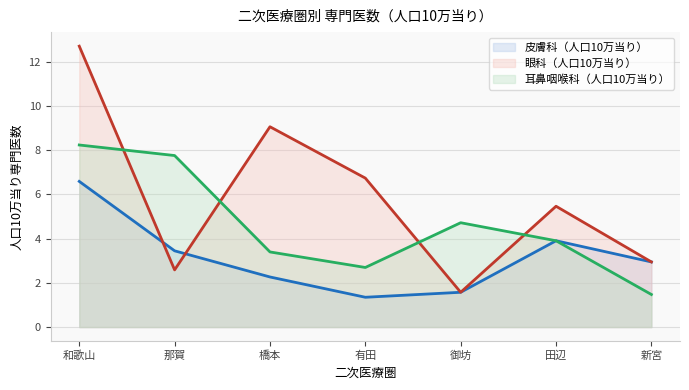

List the labels in order of 眼科（人口10万当り） value, smallest first.

御坊, 那賀, 新宮, 田辺, 有田, 橋本, 和歌山